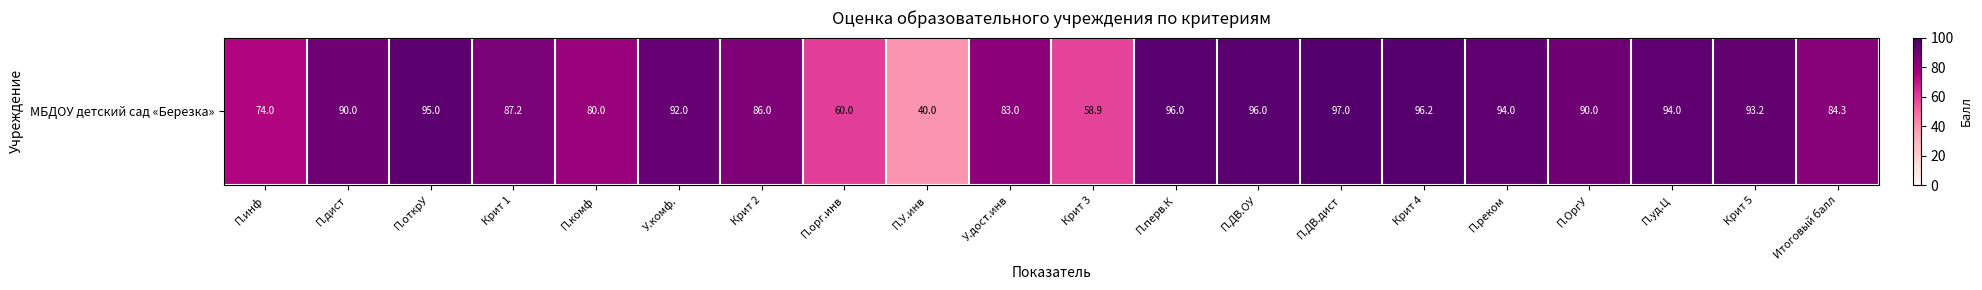

How many categories are shown in the chart?

20